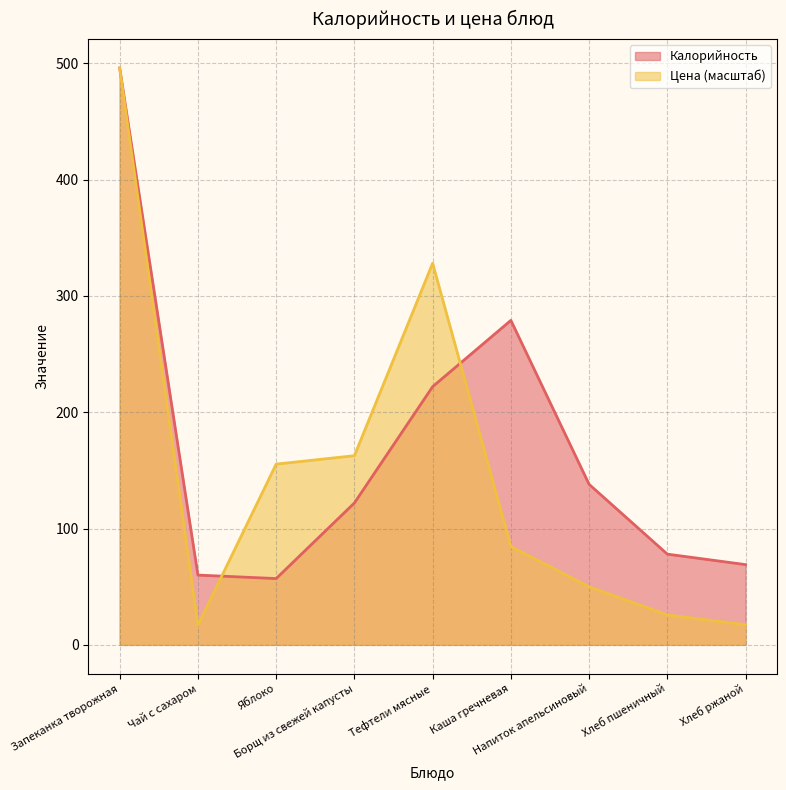

Reading left to right, transcribe all the data shown in this chart.

Калорийность: 496.0	60.0	57.0	122.0	222.0	279.0	138.0	78.0	69.0
Цена: 496.0	16.9	155.4	162.6	328.1	84.5	49.9	25.8	17.3